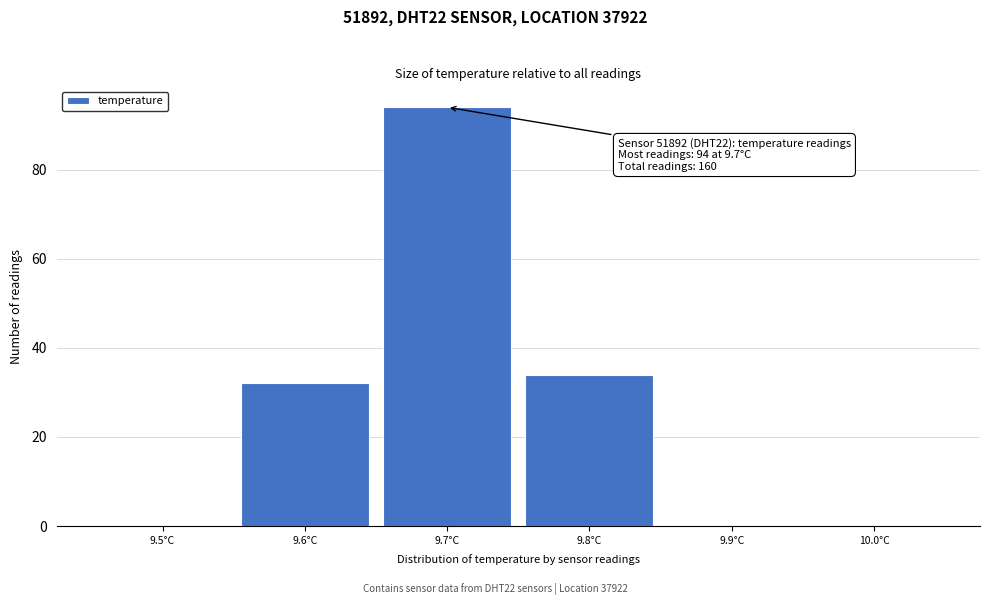

Which range on the x-axis has the tallest bar?

9.65 to 9.75